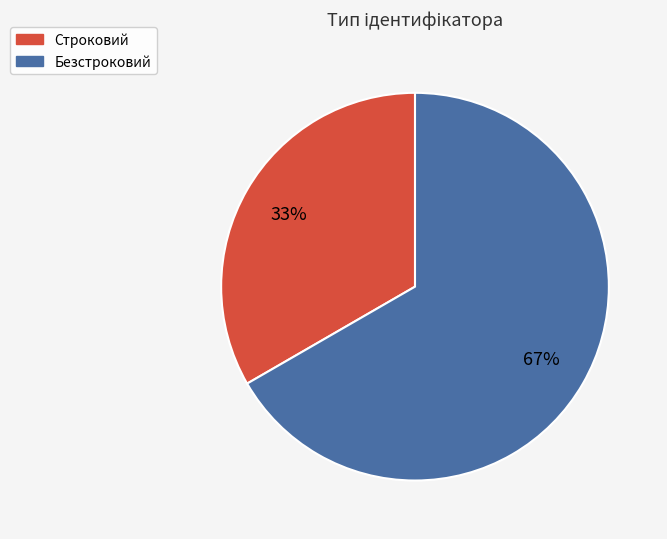

What is the largest slice in the pie chart?

Безстроковий